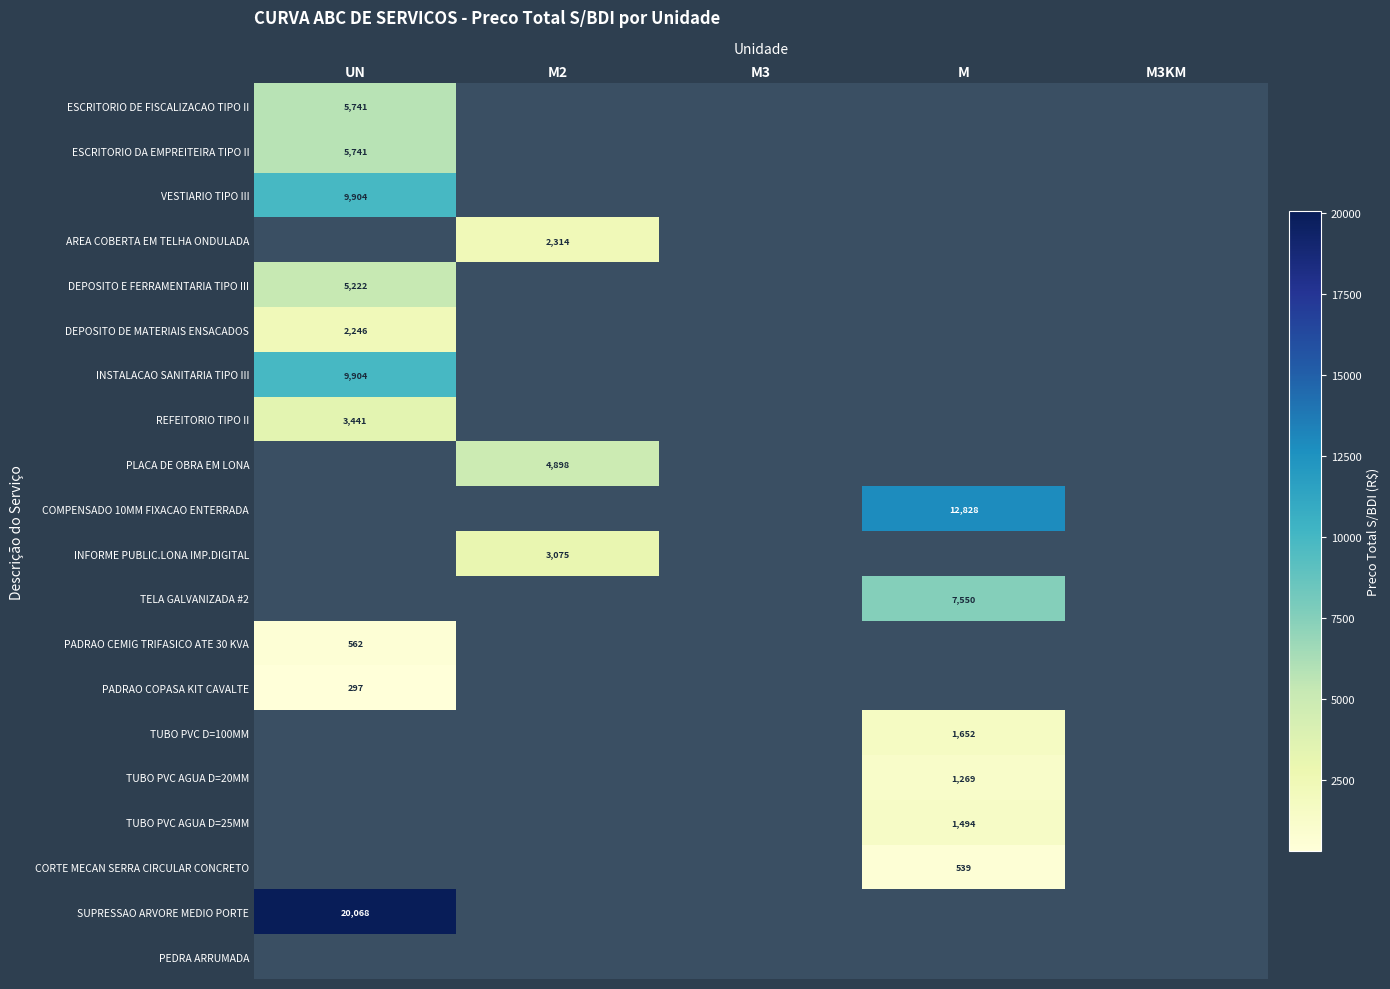

Is the value of ESCRITORIO DA EMPREITEIRA TIPO II at UN greater than the value of CORTE MECAN SERRA CIRCULAR CONCRETO at M?

Yes